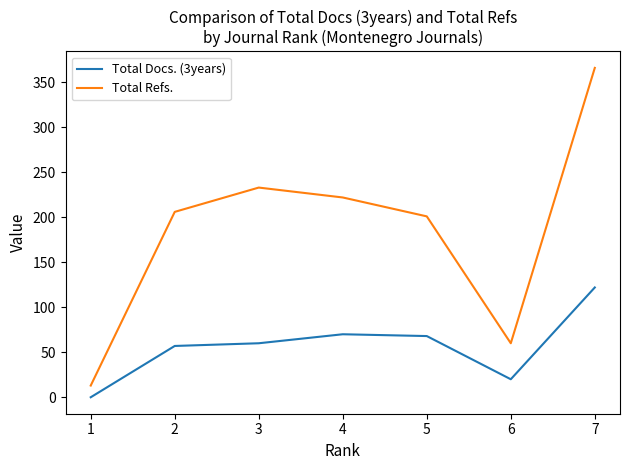

Which category has the highest value in the Total Refs. series?

7